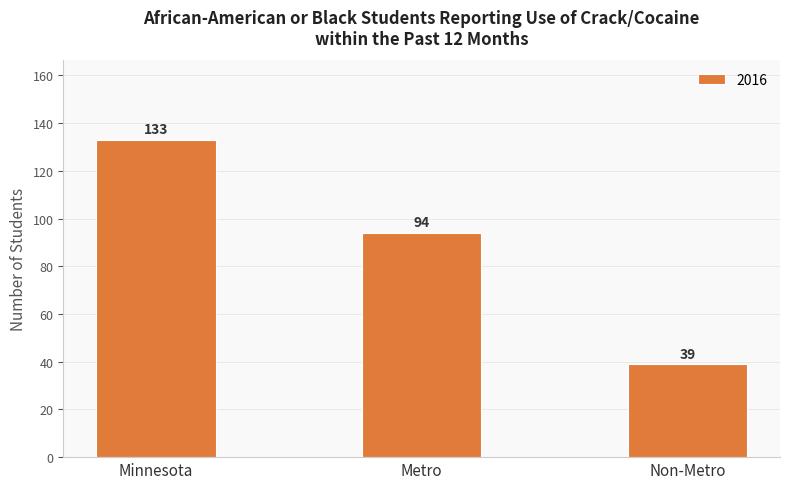

What is the sum of all values?

266